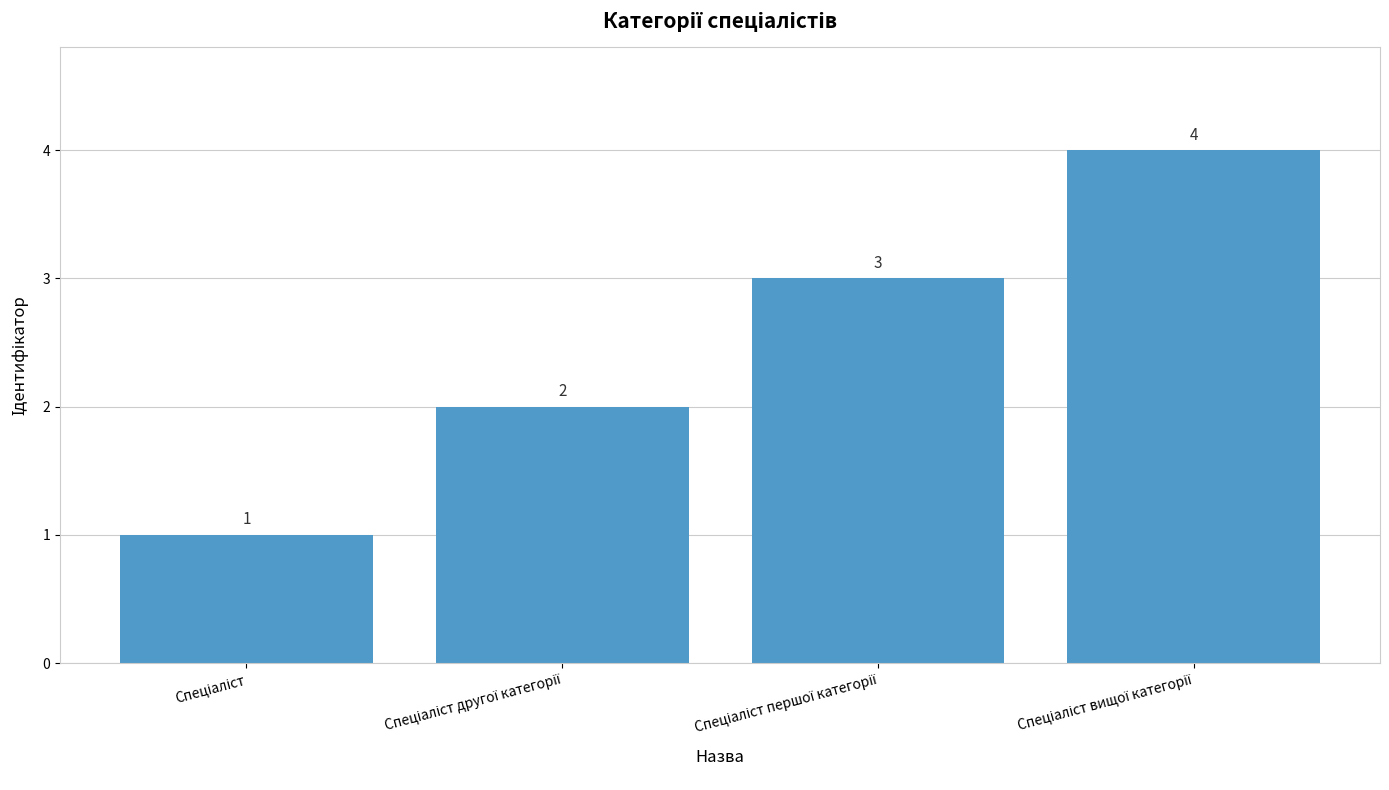

What is the value of the 1st bar from the left?

1